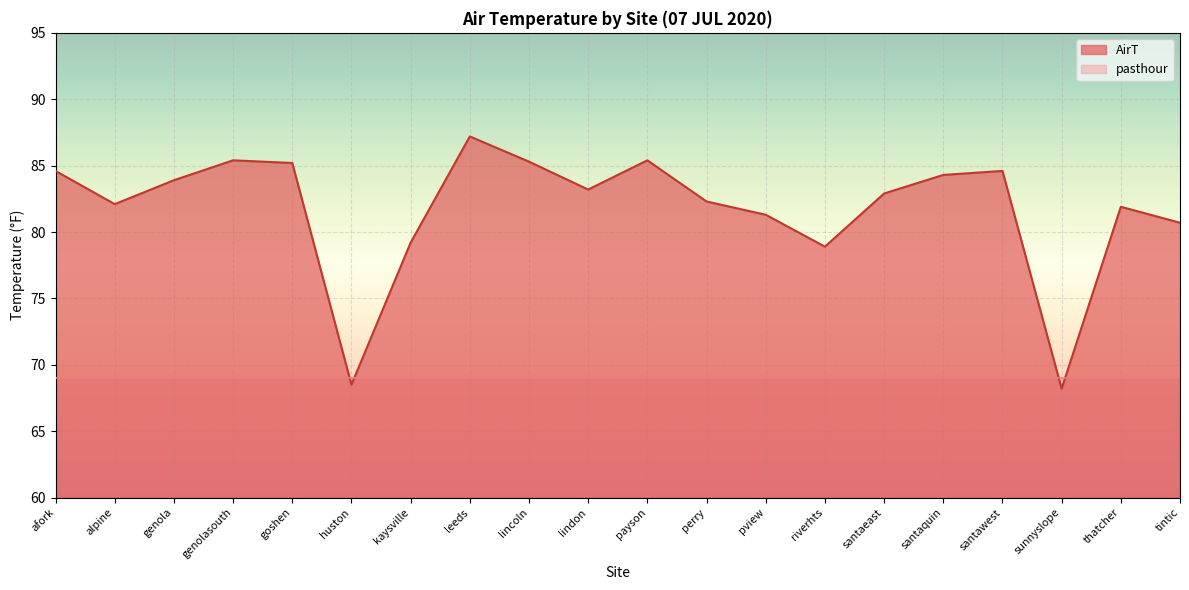

Reading left to right, what are all the values shown in this chart?

afork=84.6	alpine=82.1	genola=83.9	genolasouth=85.4	goshen=85.2	huston=68.5	kaysville=79.2	leeds=87.2	lincoln=85.3	lindon=83.2	payson=85.4	perry=82.3	pview=81.3	riverhts=78.9	santaeast=82.9	santaquin=84.3	santawest=84.6	sunnyslope=68.2	thatcher=81.9	tintic=80.7